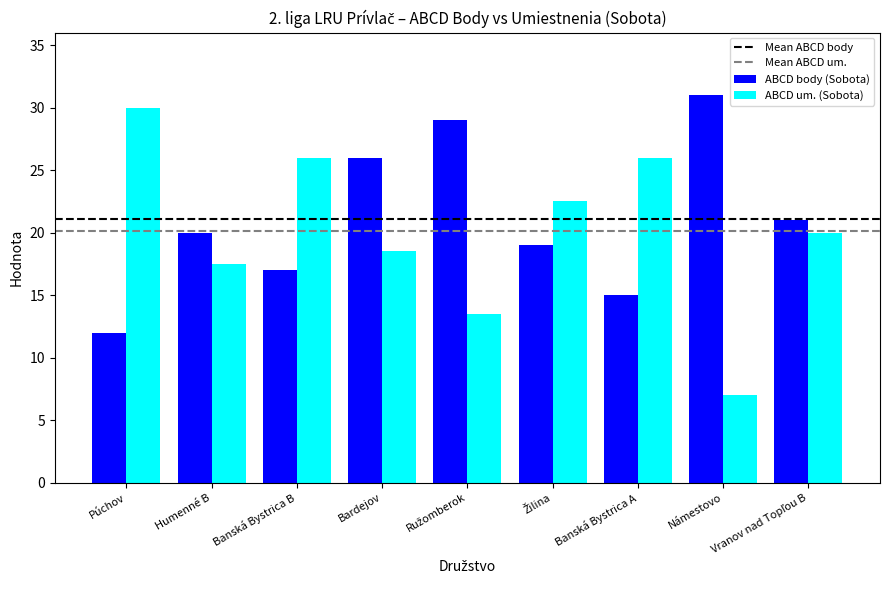

Which series changed the most between Banská Bystrica B and Bardejov?

ABCD body (Sobota)